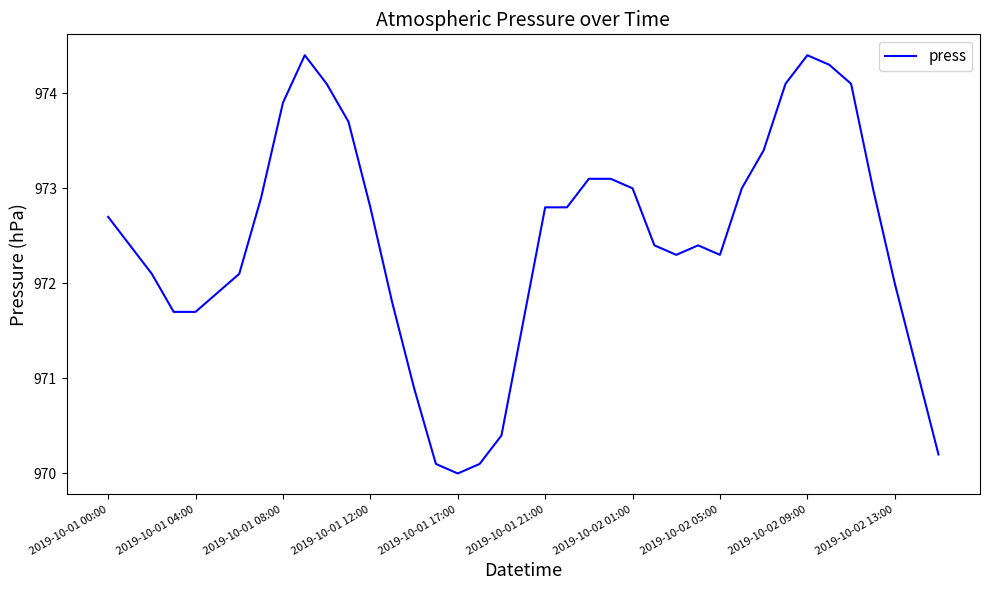

What is the maximum value shown in the chart?

974.4